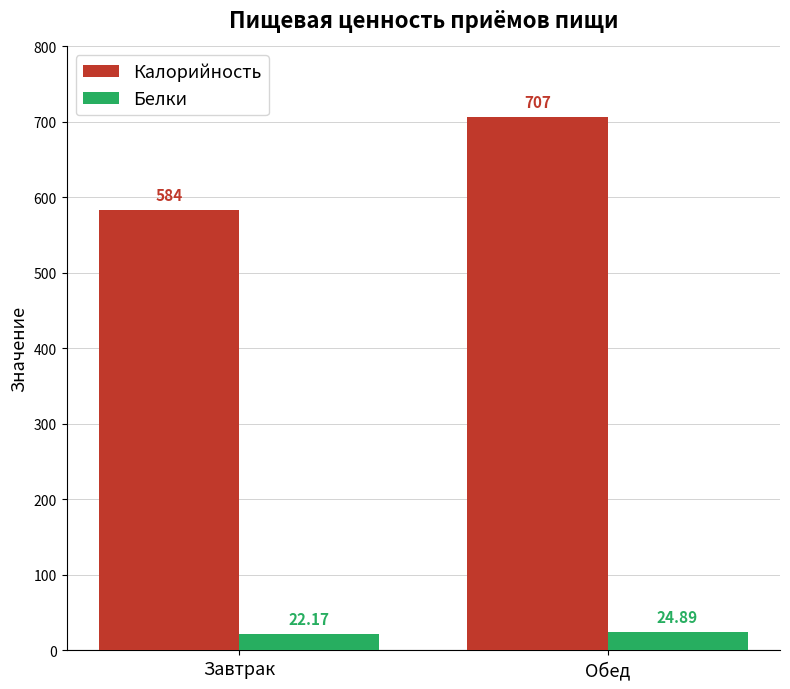

Are the bars horizontal?

No